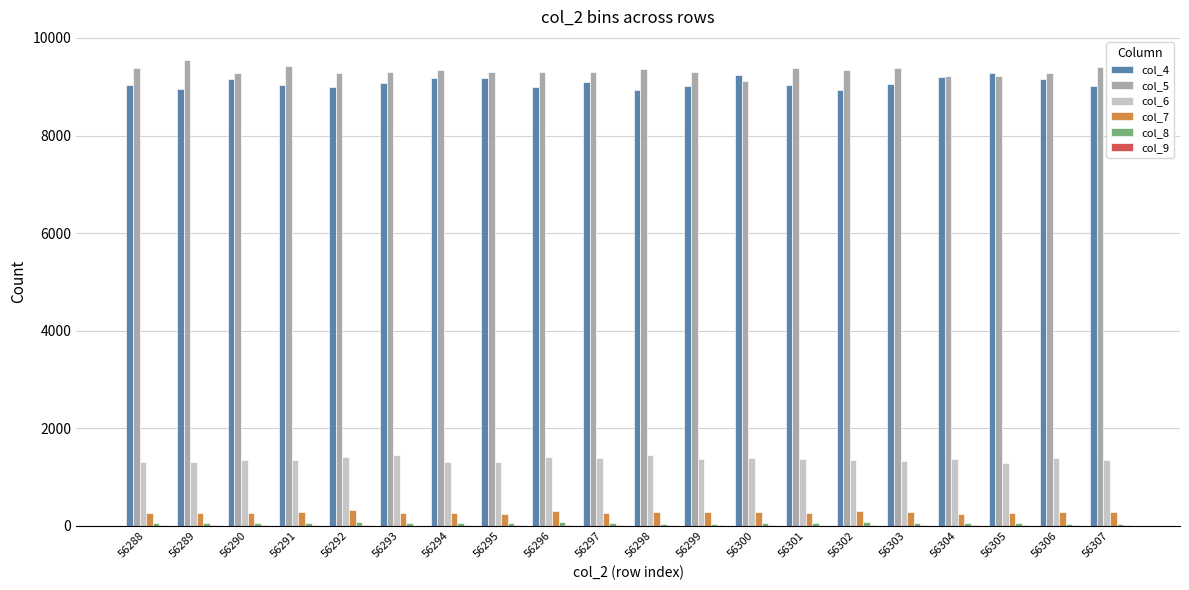

Which category has the highest value across all series?

56289